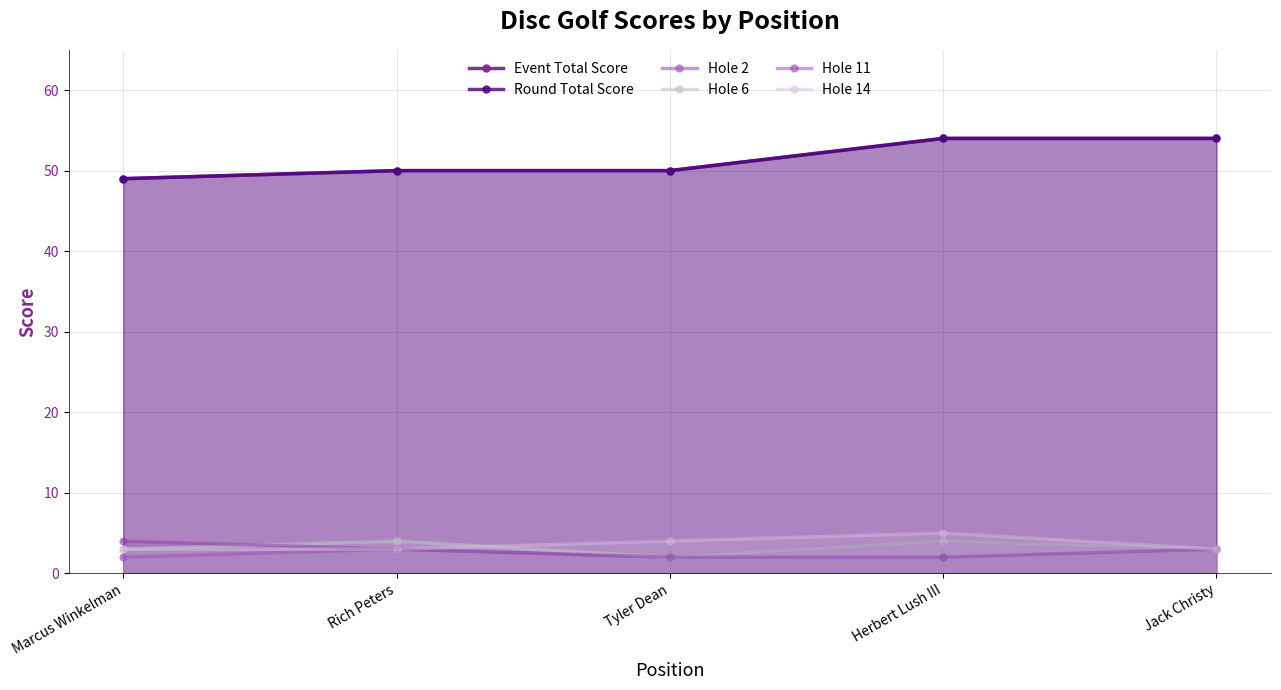

What is the label of the 2nd point from the right?

Herbert Lush III